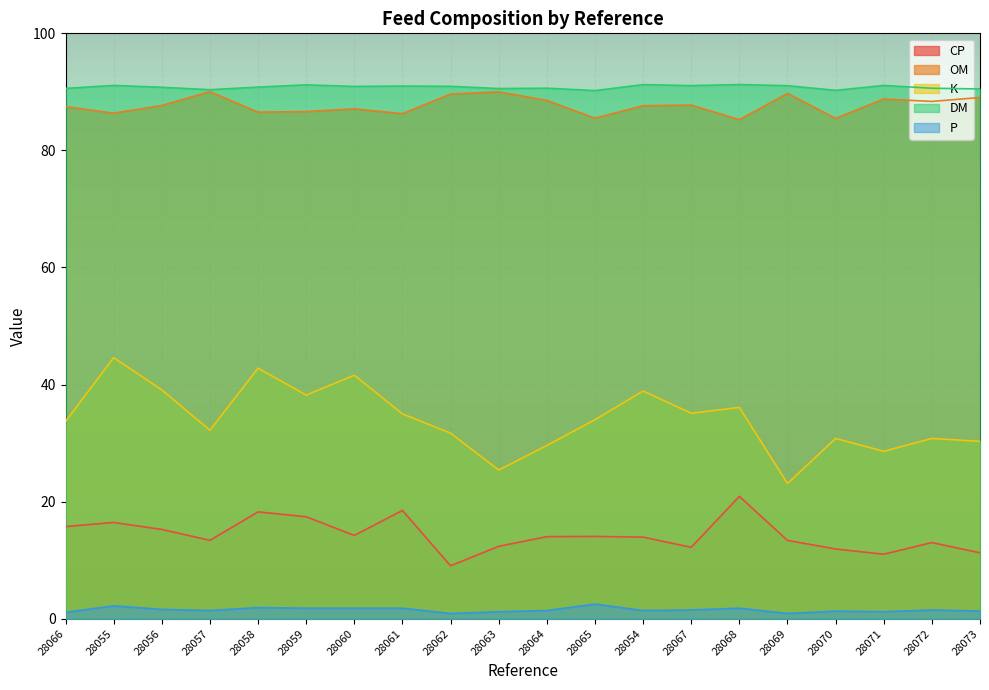

Is the value of CP at 28064 greater than the value of P at 28054?

Yes